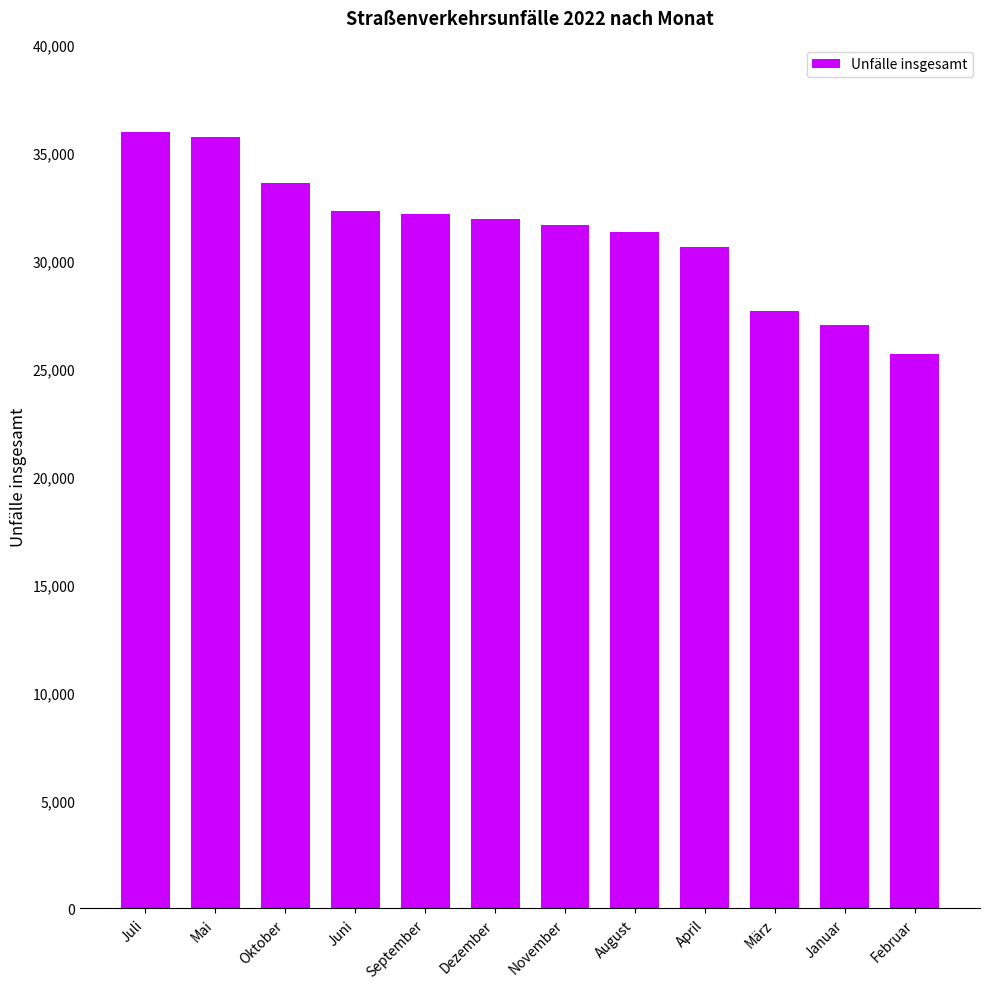

What is the difference between the maximum and second lowest values?

8960